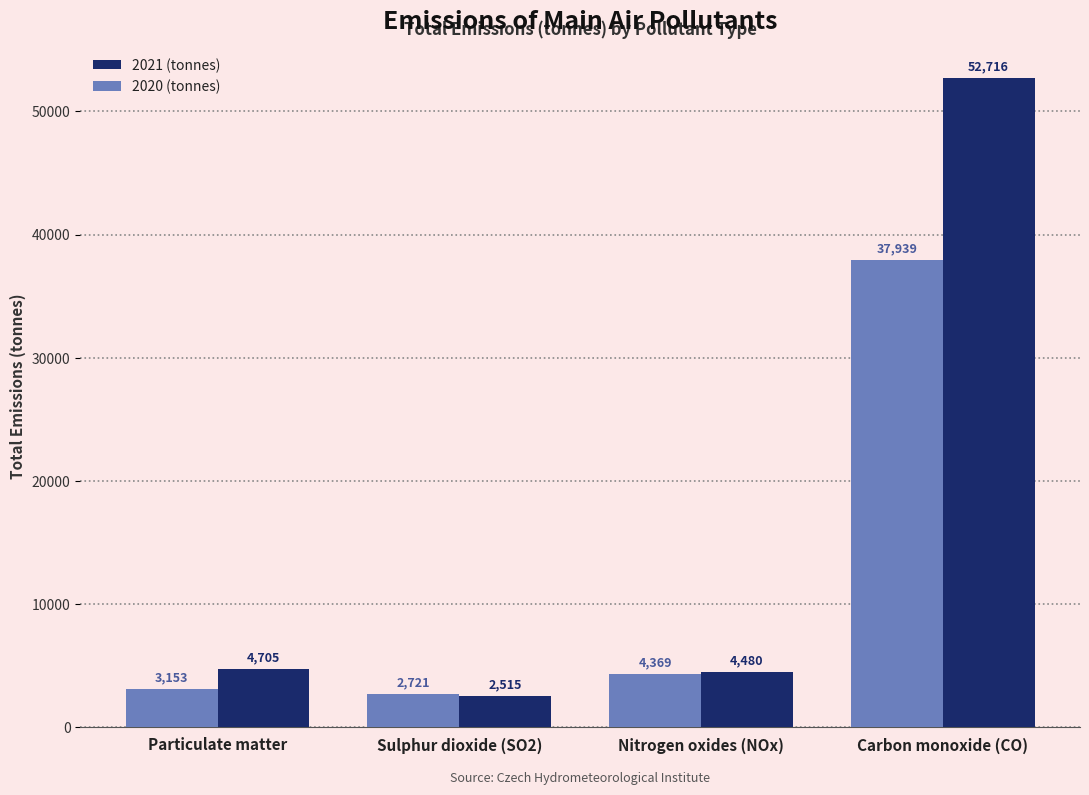

Is the value of 2020 (tonnes) at Nitrogen oxides (NOx) greater than the value of 2021 (tonnes) at Sulphur dioxide (SO2)?

Yes